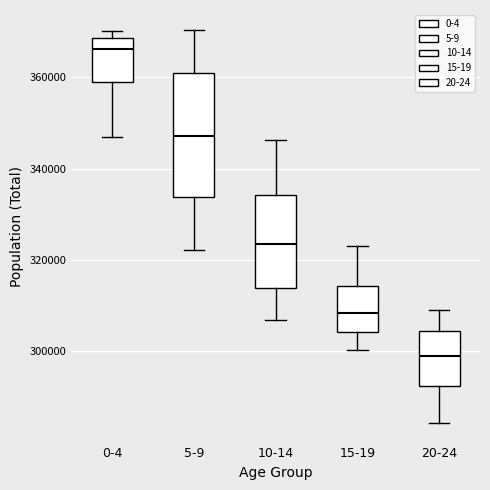

Reading left to right, transcribe this box plot: for each box, give where its median line is, the range the box spans, and where its two whiskers end, as read against the y-axis. The values are not printed on the chart, so give them approximately, as read against the axis.

0-4: median 366000, box 360000 to 368000, whiskers 346000 to 370000
5-9: median 348000, box 334000 to 360000, whiskers 322000 to 370000
10-14: median 324000, box 314000 to 334000, whiskers 306000 to 346000
15-19: median 308000, box 304000 to 314000, whiskers 300000 to 324000
20-24: median 298000, box 292000 to 304000, whiskers 284000 to 310000